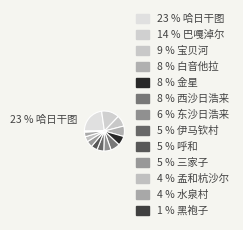

Count the number of slices in the pie.

13